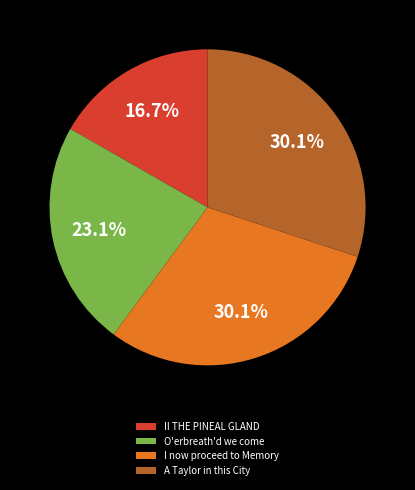

To the nearest percent, what is the combined percentage of A Taylor in this City and I now proceed to Memory?

60%